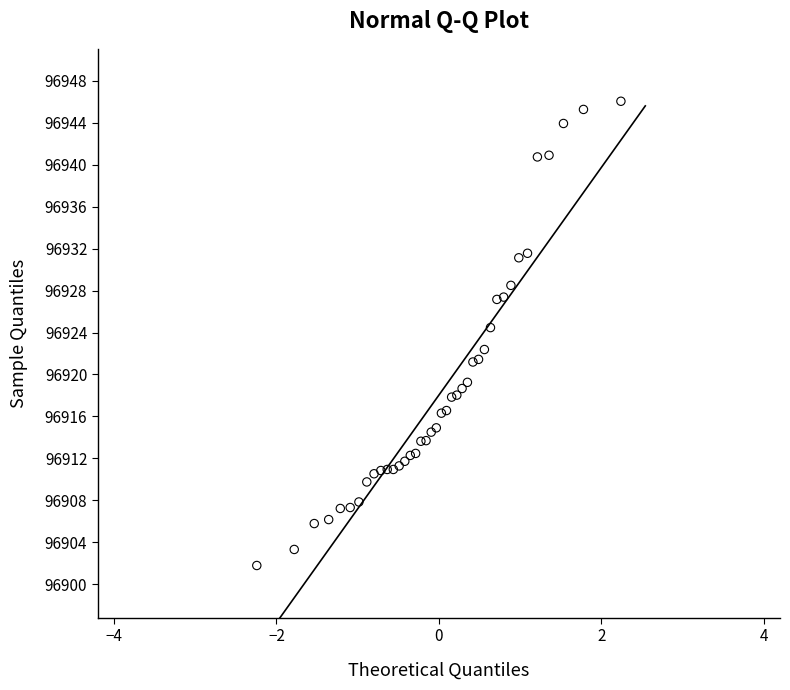

What Y value in the scatter plot is closest to 96923?

96922.4